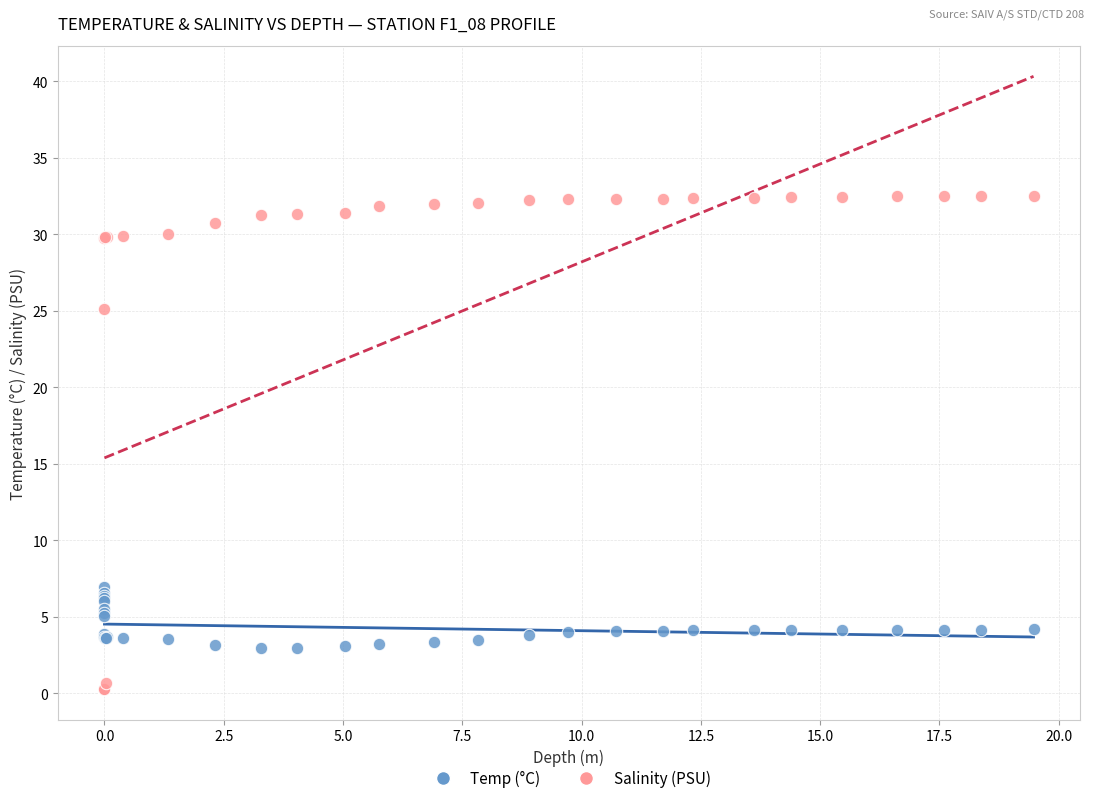

Which series reaches the minimum Y coordinate?

Salinity (PSU)